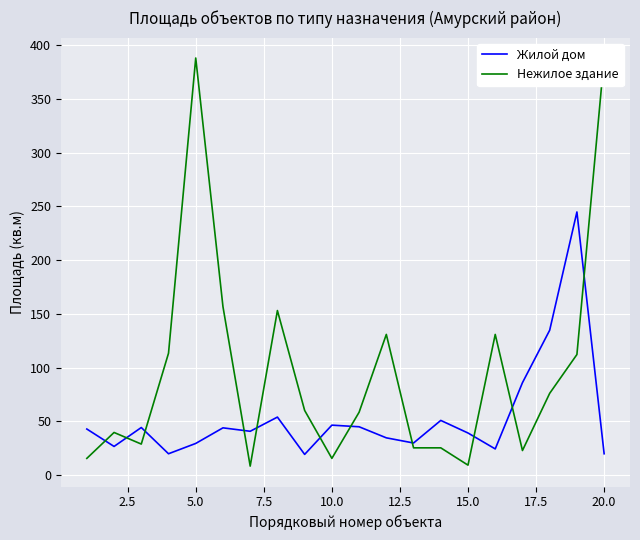

How many data points in Жилой дом are less than 42?

10